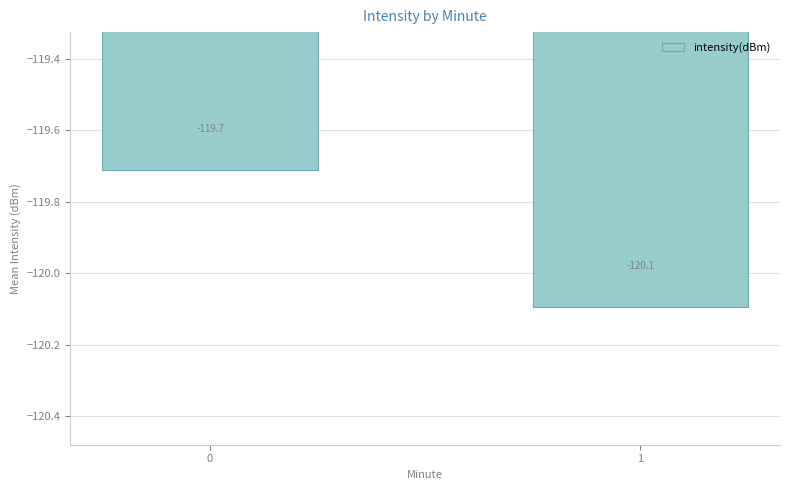

List the labels in order of value, smallest first.

1, 0